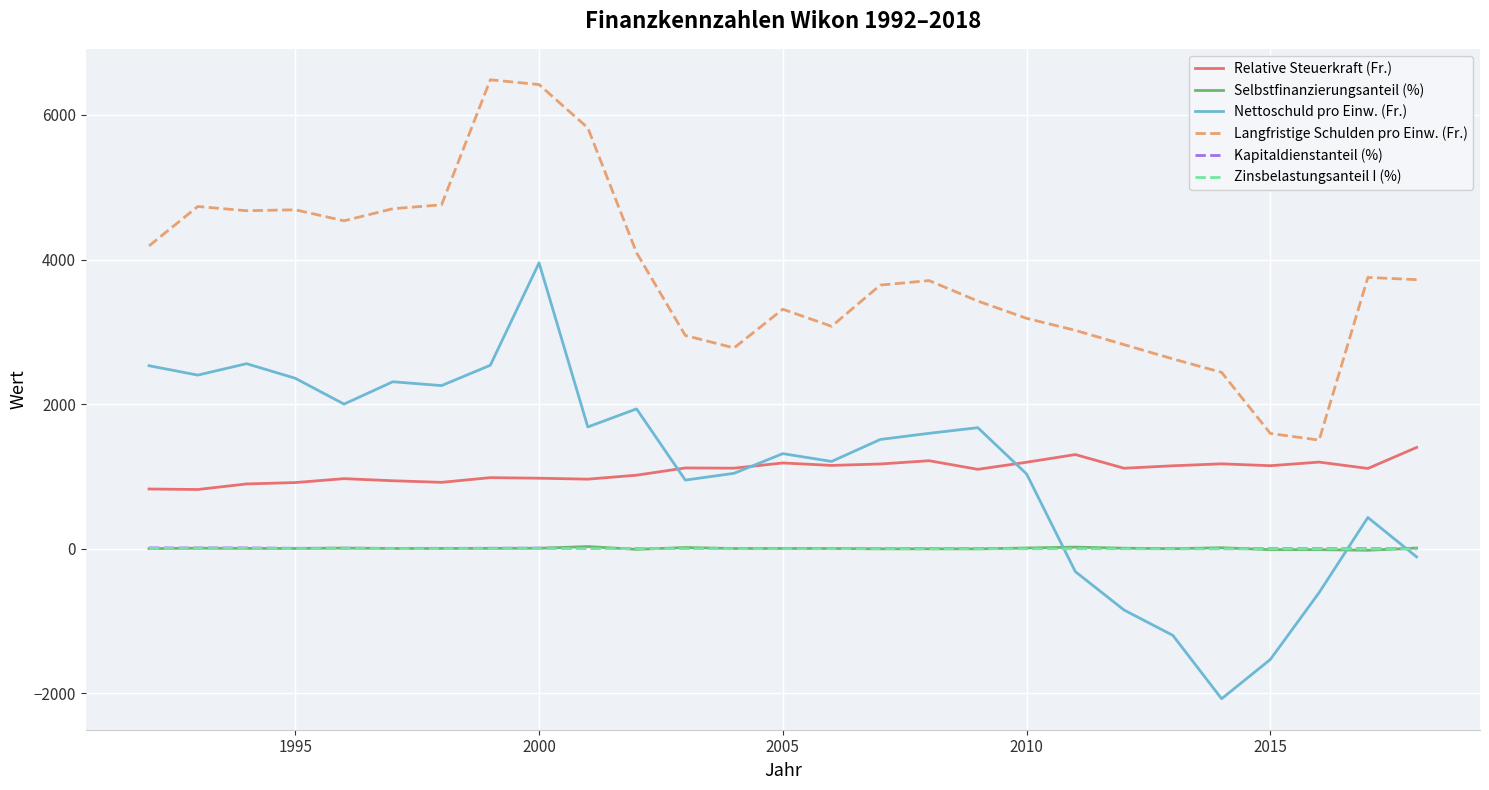

What is the greatest value displayed?

6486.0